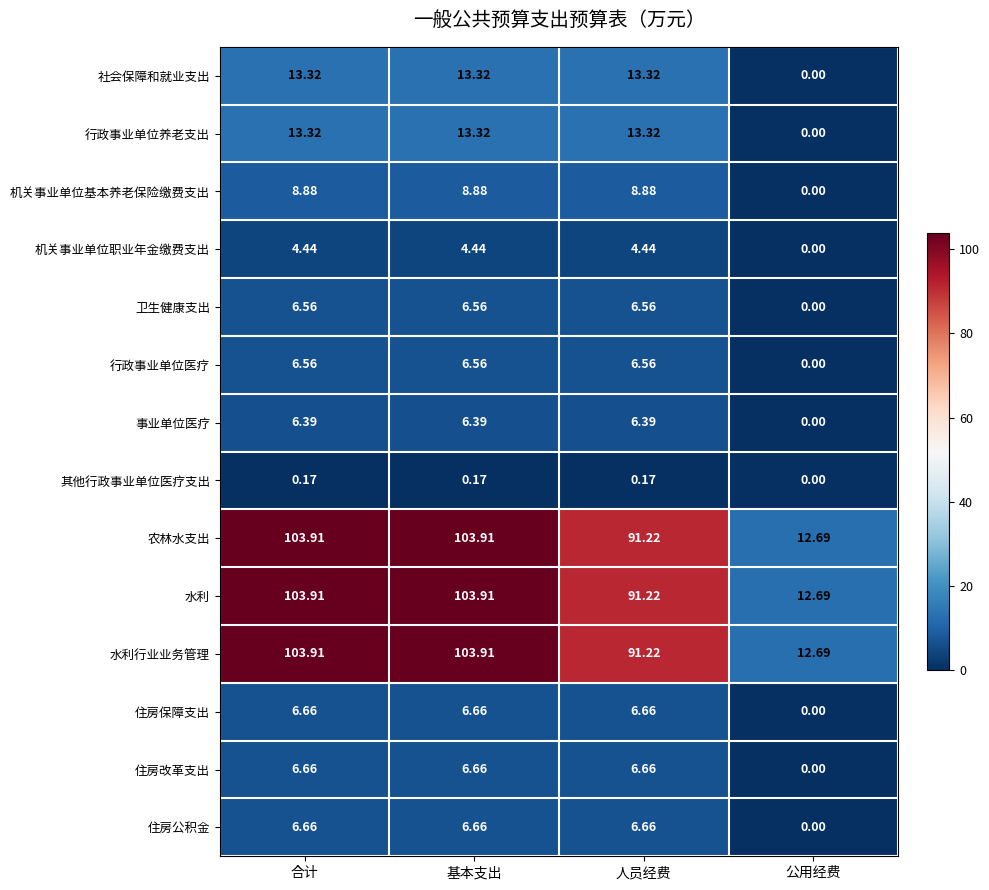

Count the number of data series in this chart.

14